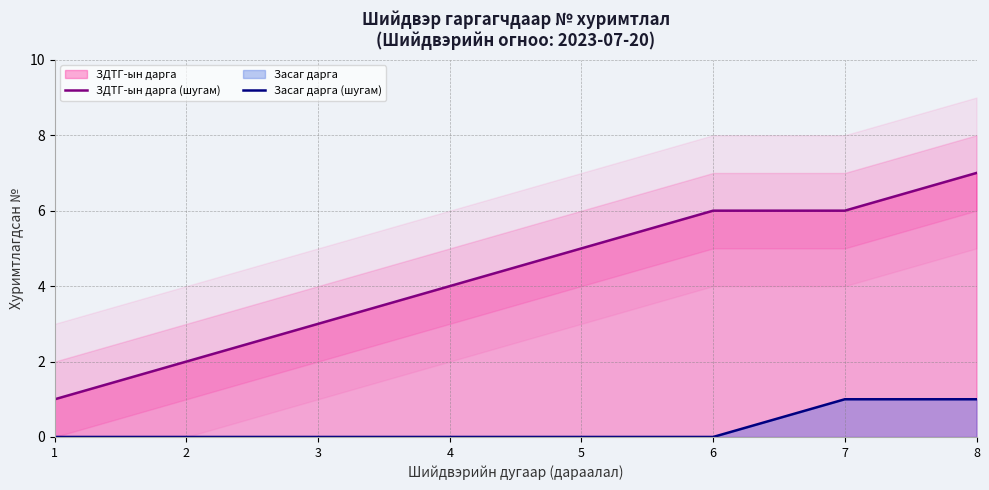

The Засаг дарга (шугам) series shows 0 at 1. True or false?

False